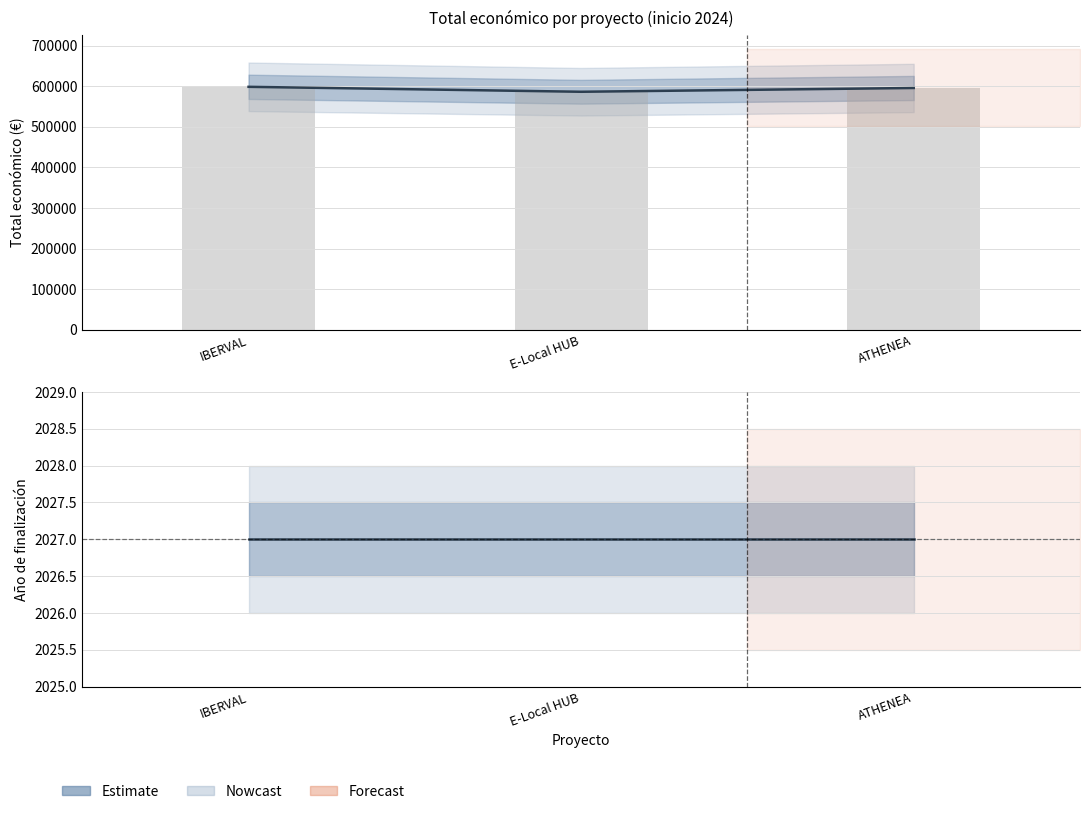

Is it true that Total económico equals 809574 at ATHENEA?

False